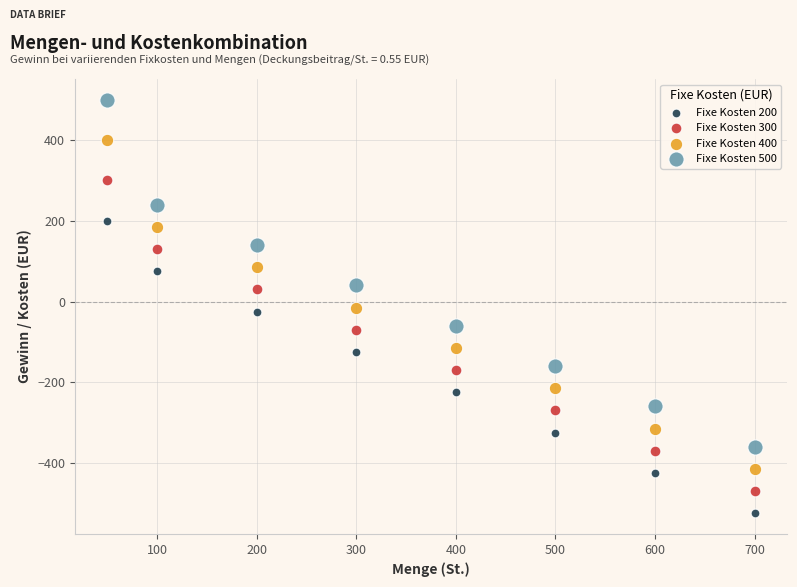

Which series has the largest Y range (max minus min)?

Fixe Kosten 500